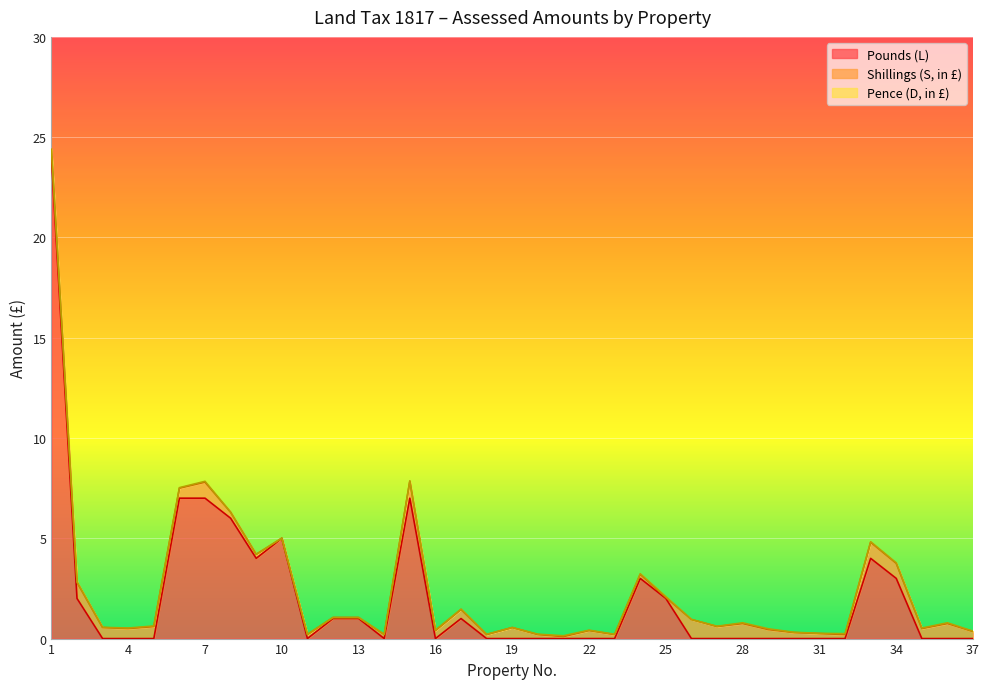

How many distinct data groups are displayed?

3